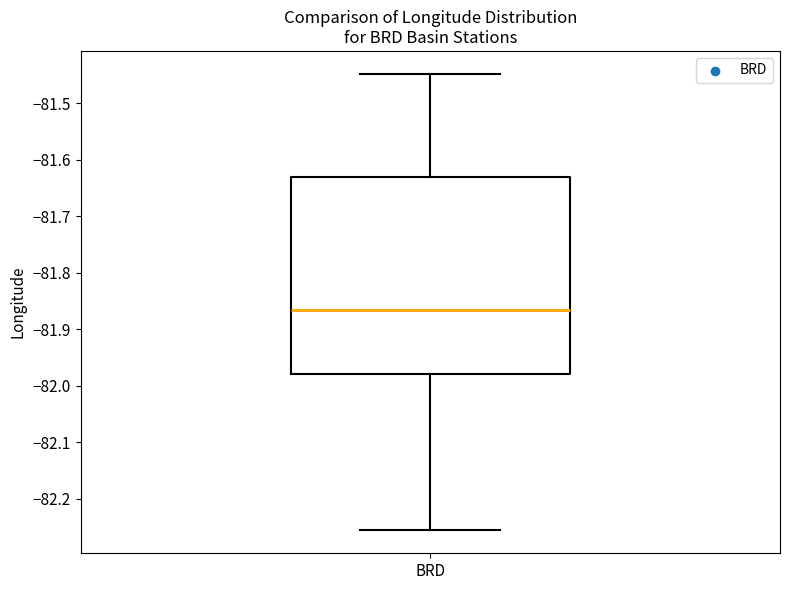

Where does the upper whisker of the box for BRD end on the y-axis? The values are not printed on the chart, so give them approximately, as read against the axis.

-81.45